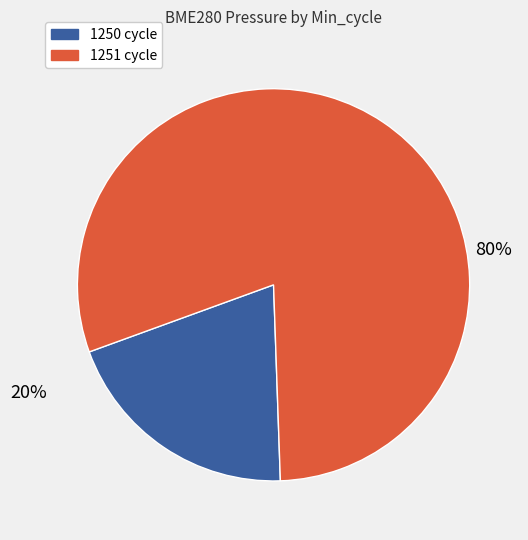

To the nearest percent, what is the difference between the largest and smallest slice percentages?

60%